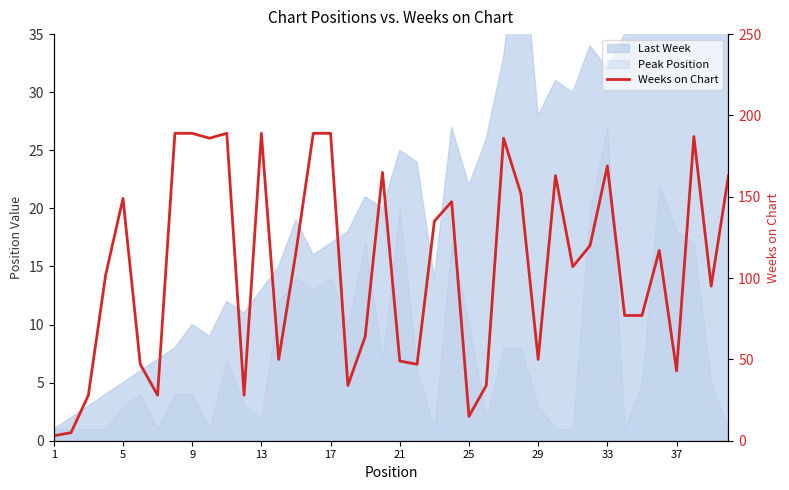

How many points are lower than both their immediate neighbors (excluding endpoints)?

11